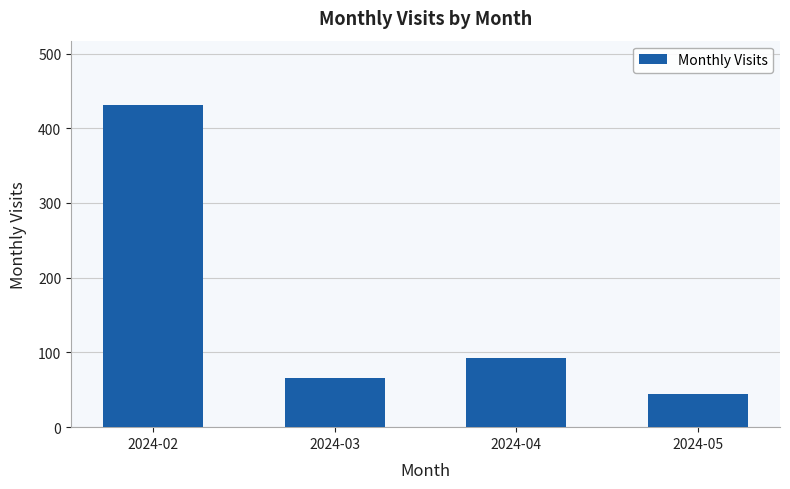

Is it true that the value at 2024-02 is 431?

True